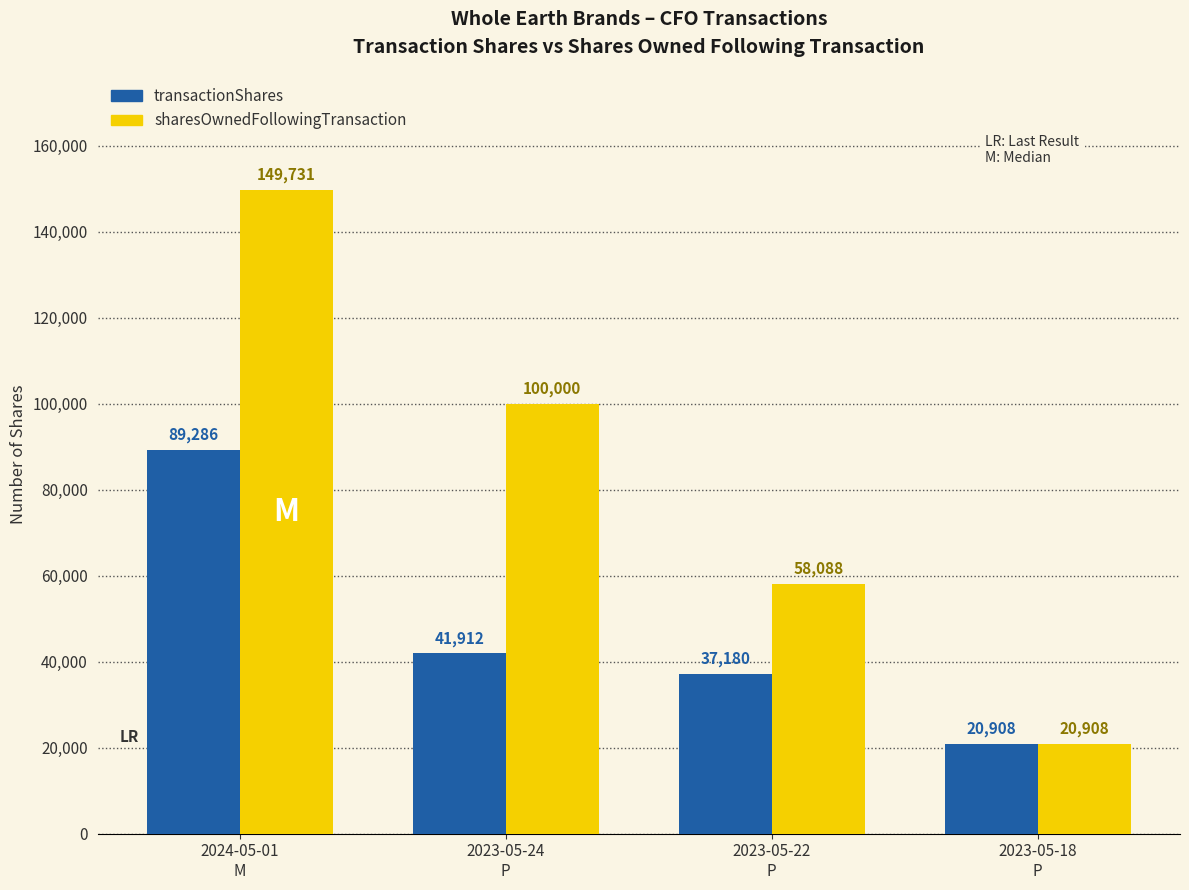

What are all the series names shown in the legend?

transactionShares, sharesOwnedFollowingTransaction